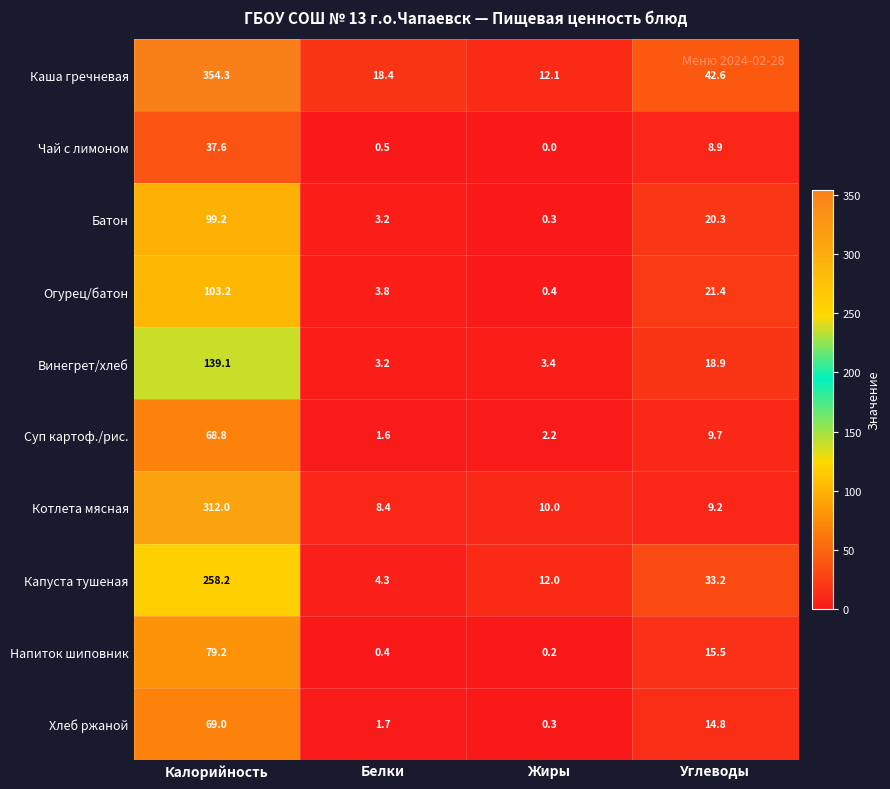

What is the sum of the Капуста тушеная values at Калорийность and Углеводы?

291.4